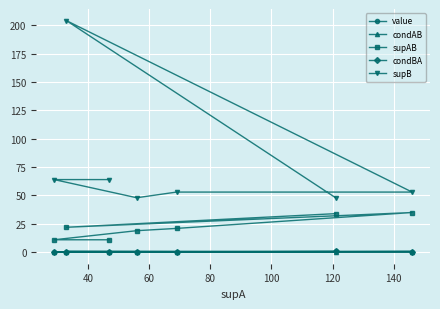

What is the maximum value for condBA?

0.7